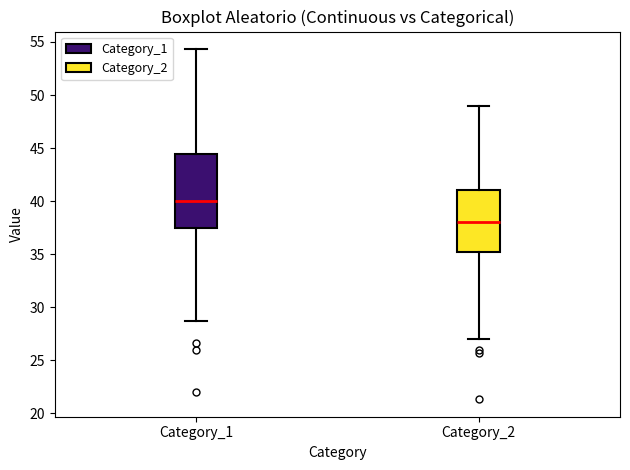

Which box has the highest median line?

Category_1